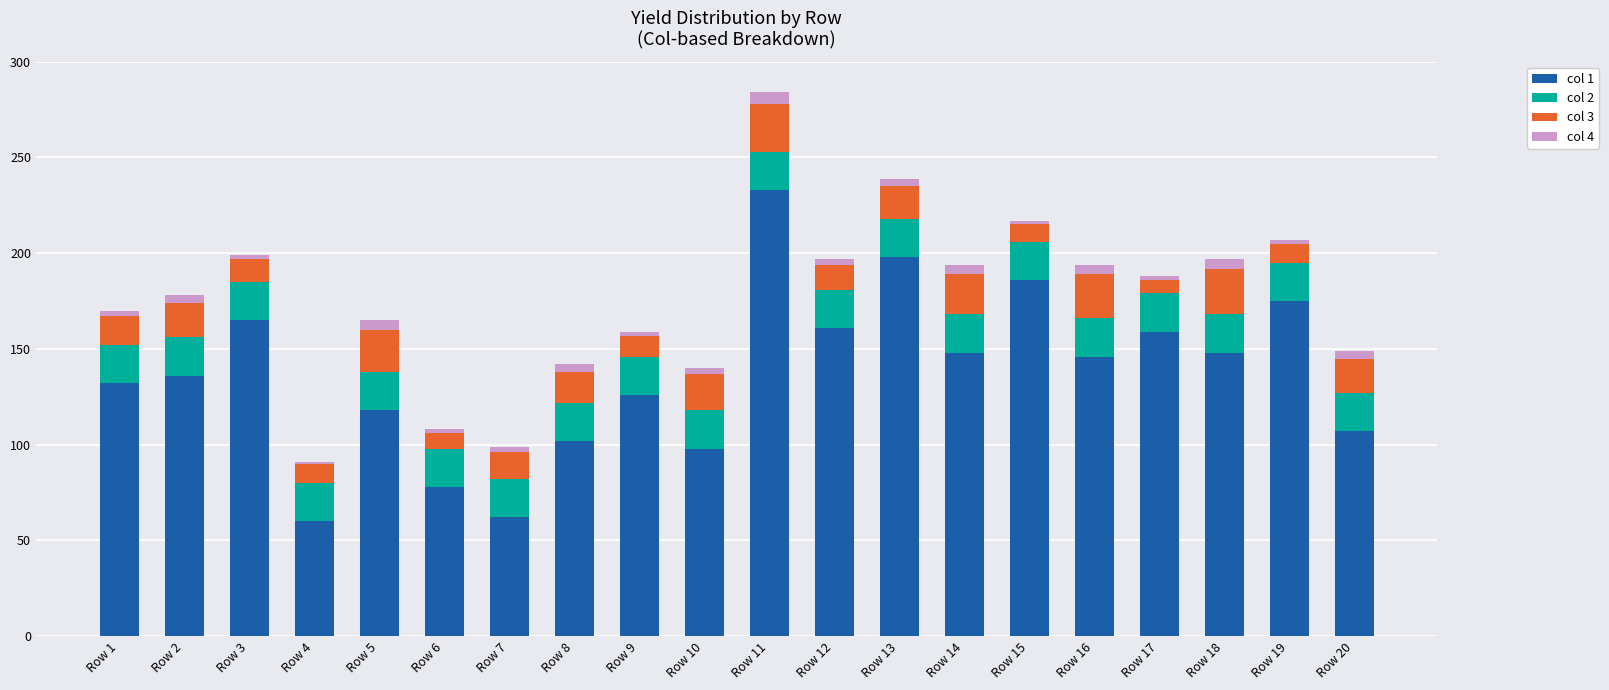

Count the number of categories in the chart.

20